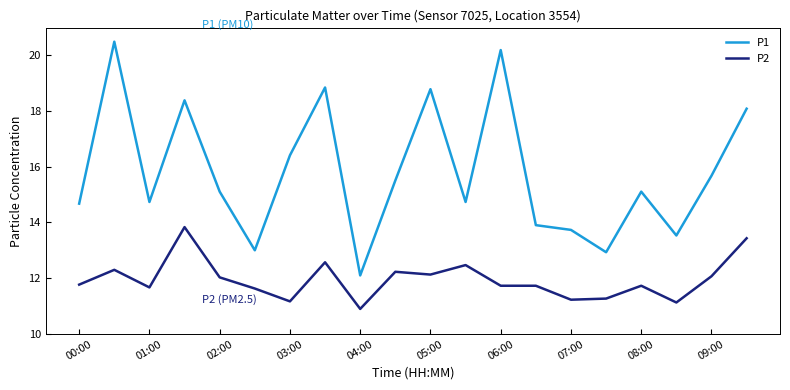

What are all the series names shown in the legend?

P1, P2